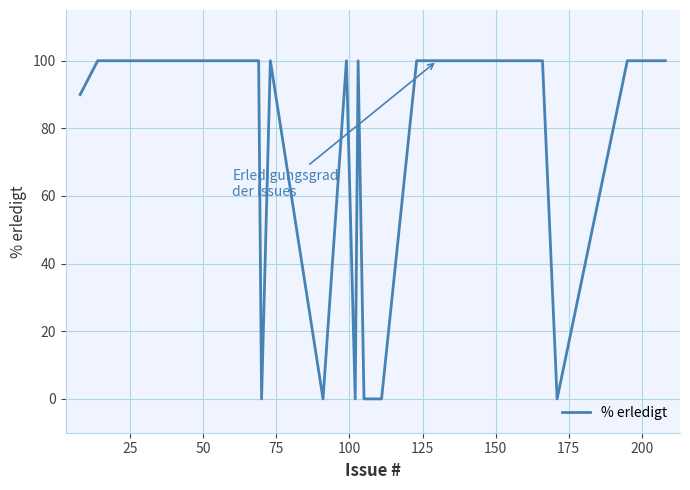

What is the difference between the maximum and minimum values?

100